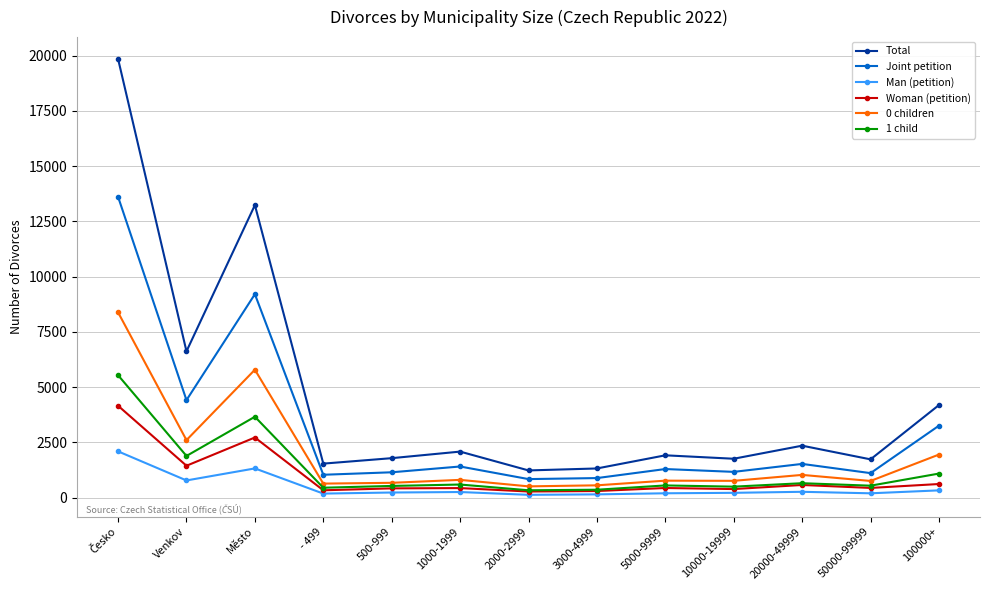

Is this an area chart (filled region under the line)?

No